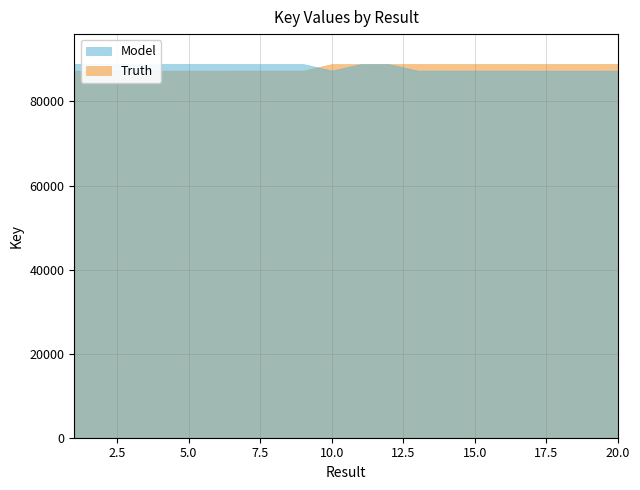

List the series in order of their peak value, lowest first.

Model, Truth